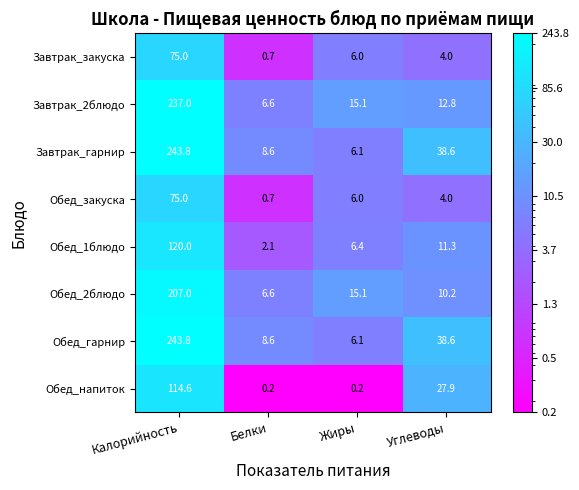

Where is Завтрак_гарнир nearest to the value 124?

Углеводы